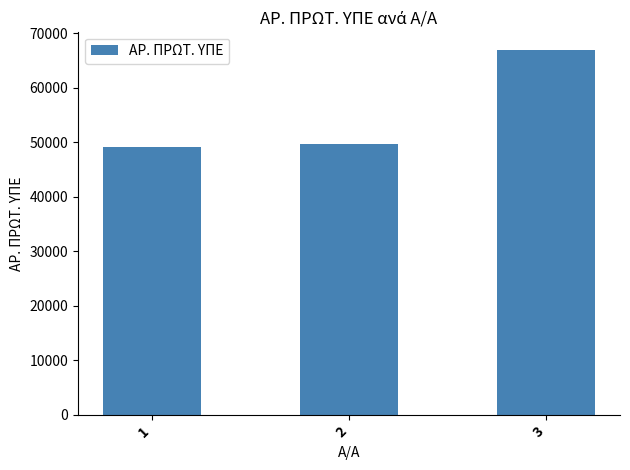

Approximately how many times larger is the value at 3 compared to 1?

1.4